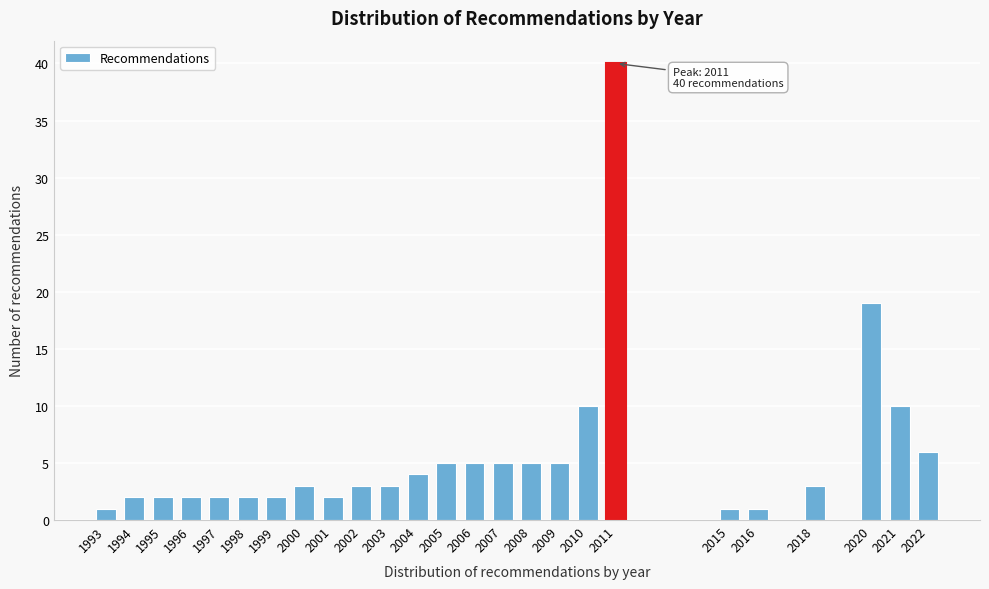

Reading left to right, transcribe all the data shown in this chart.

1993=1	1994=2	1995=2	1996=2	1997=2	1998=2	1999=2	2000=3	2001=2	2002=3	2003=3	2004=4	2005=5	2006=5	2007=5	2008=5	2009=5	2010=10	2011=40	2015=1	2016=1	2018=3	2020=19	2021=10	2022=6